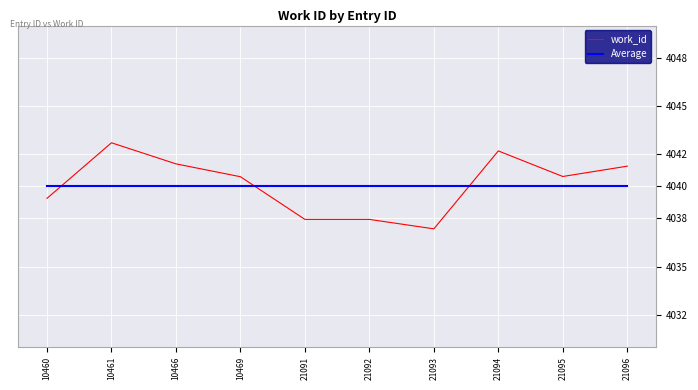

Is it true that work_id equals 7165.6 at 10466?

False